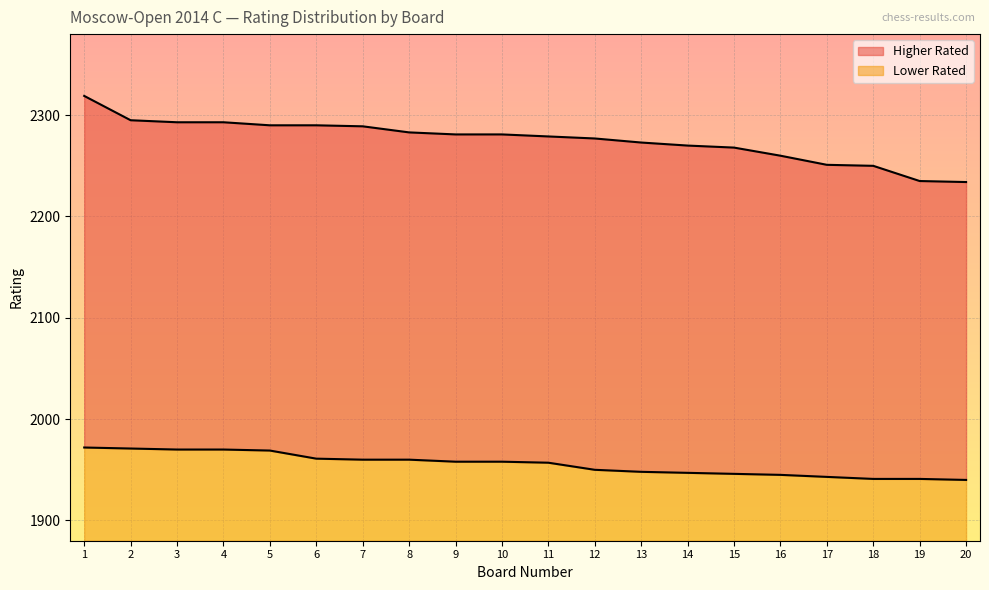

Reading left to right, transcribe all the data shown in this chart.

Higher Rated: 2319	2295	2293	2293	2290	2290	2289	2283	2281	2281	2279	2277	2273	2270	2268	2260	2251	2250	2235	2234
Lower Rated: 1972	1971	1970	1970	1969	1961	1960	1960	1958	1958	1957	1950	1948	1947	1946	1945	1943	1941	1941	1940